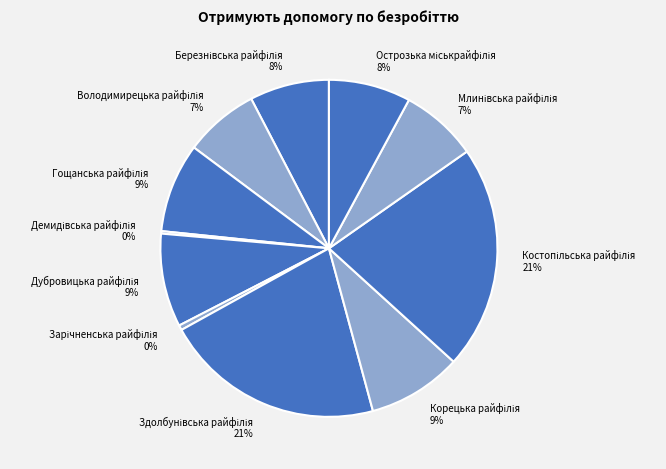

Does any single category account for the majority?

No